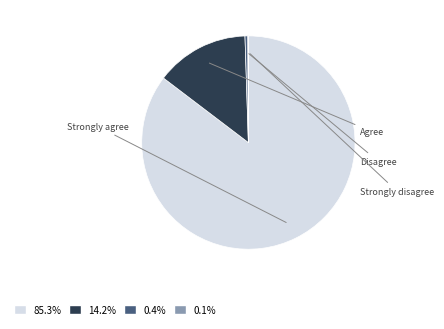

Does any single category account for the majority?

Yes